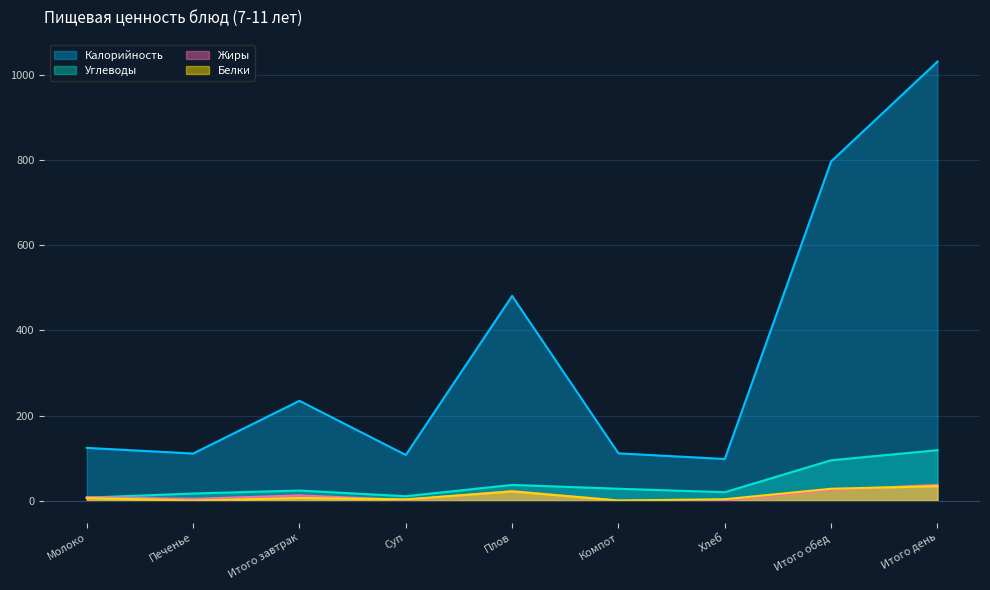

True or false: Белки has a value of 2.9 at Суп.

True